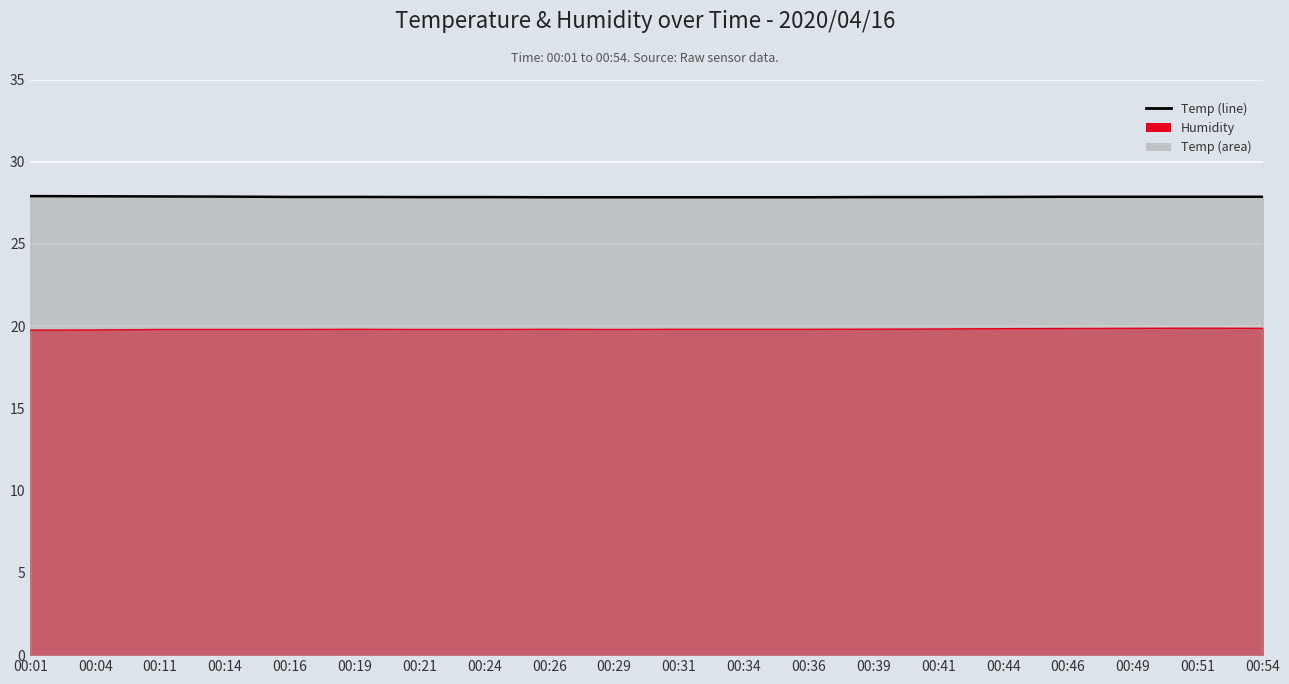

Approximately how many times larger is the value at 00:49 compared to 00:16?

1.0